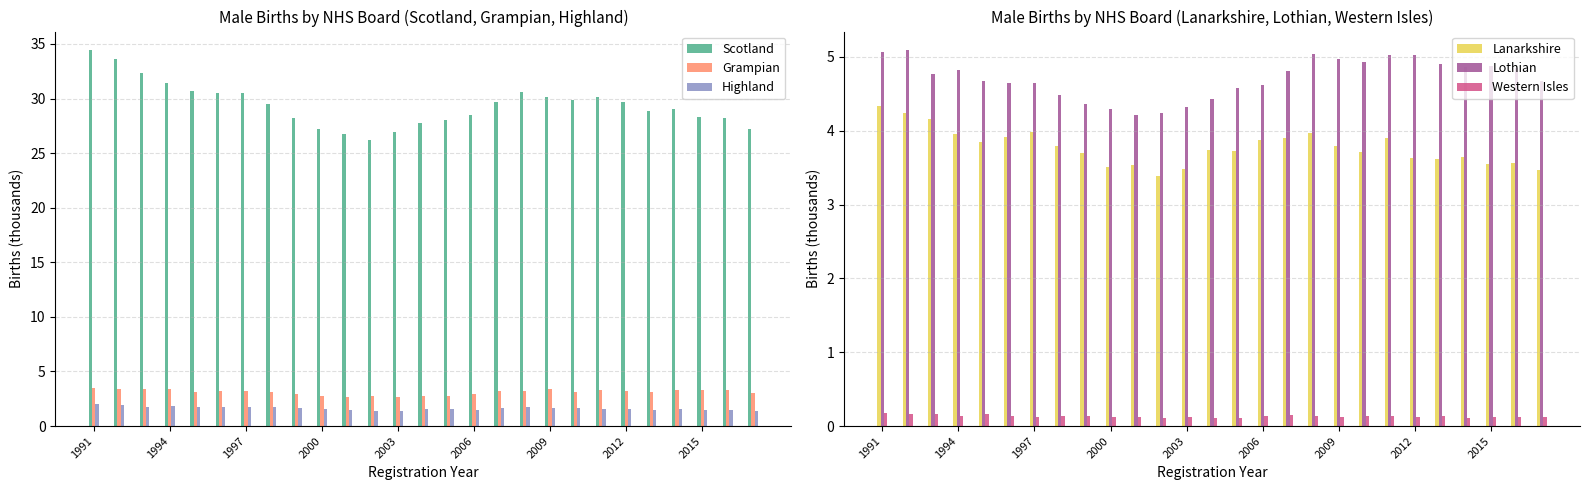

What is the sum of all Scotland values?

794.5